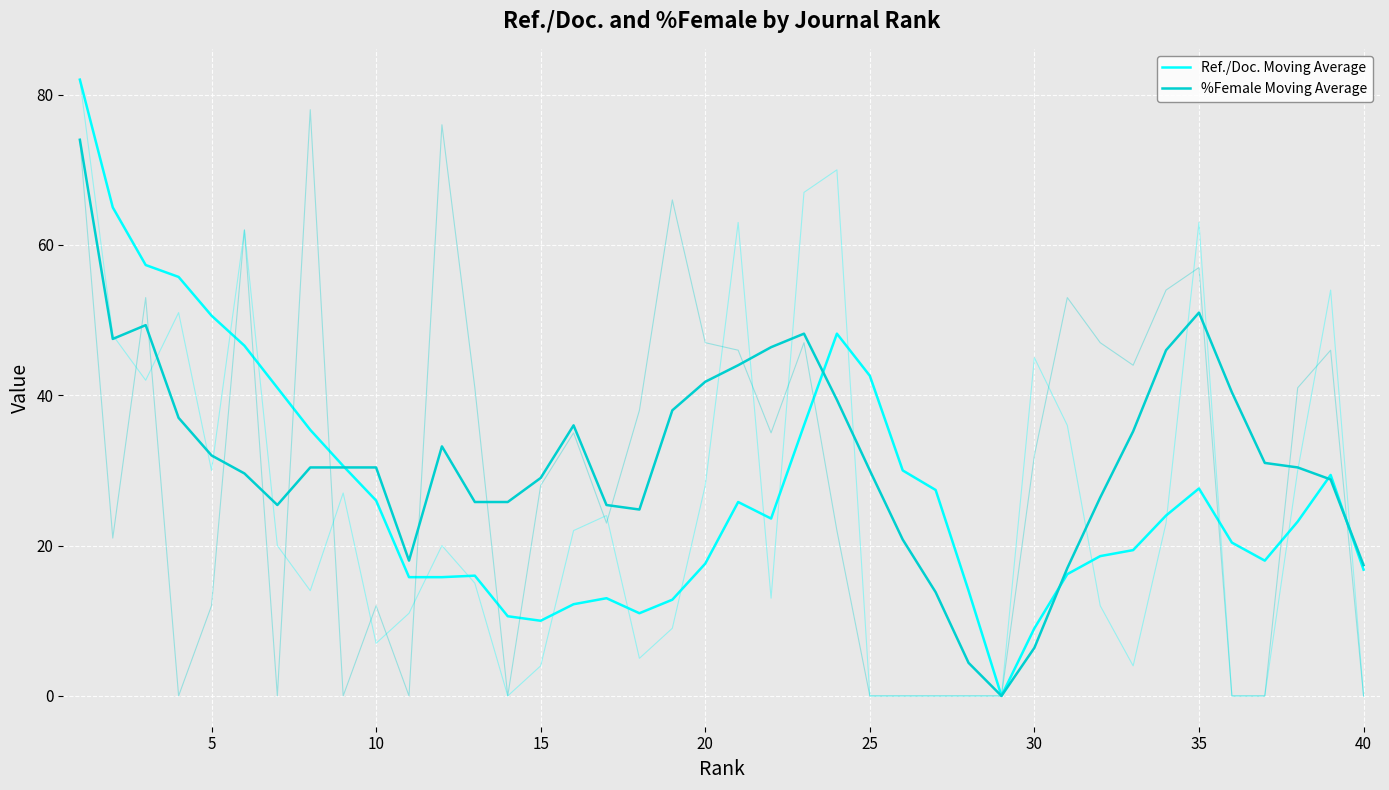

What is the highest value of the %Female Moving Average series?

74.0